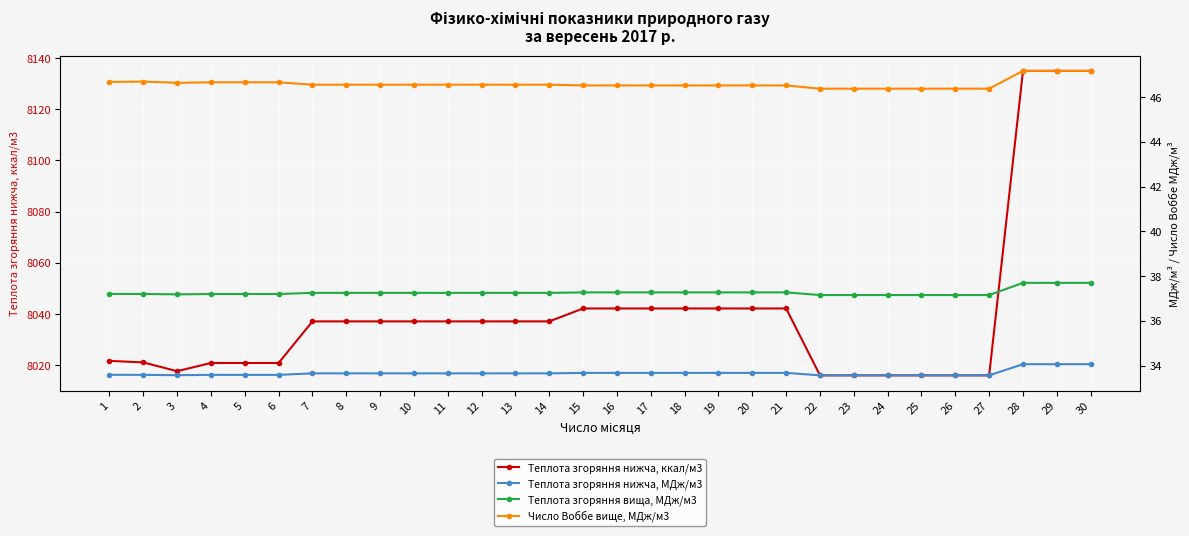

What is the average value of the Число Воббе вище, МДж/м3 series?

46.6